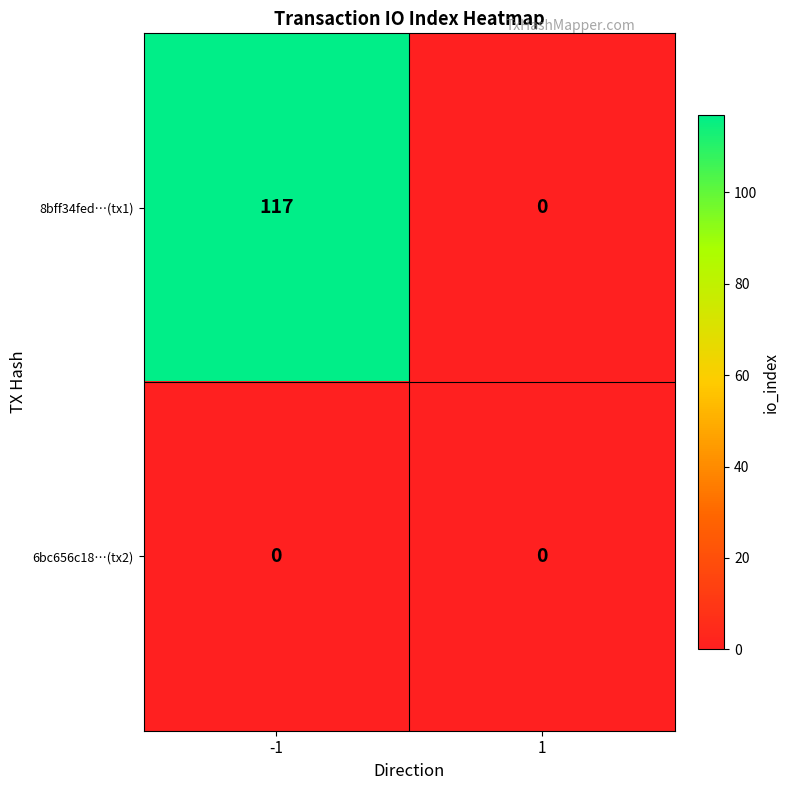

List the labels in order of 8bff34fed…(tx1) value, smallest first.

1, -1